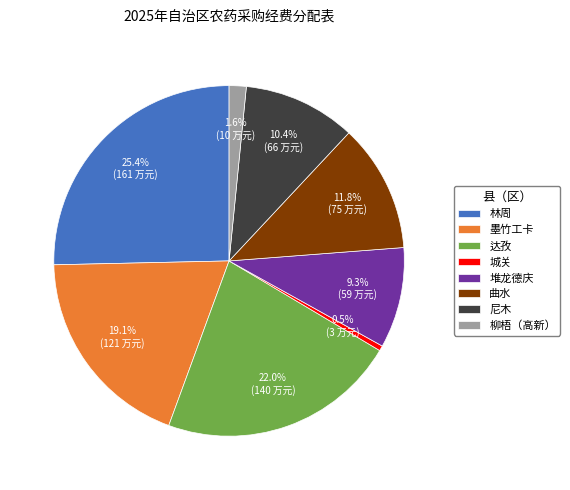

What percentage is the 达孜 slice, to the nearest percent?

22%